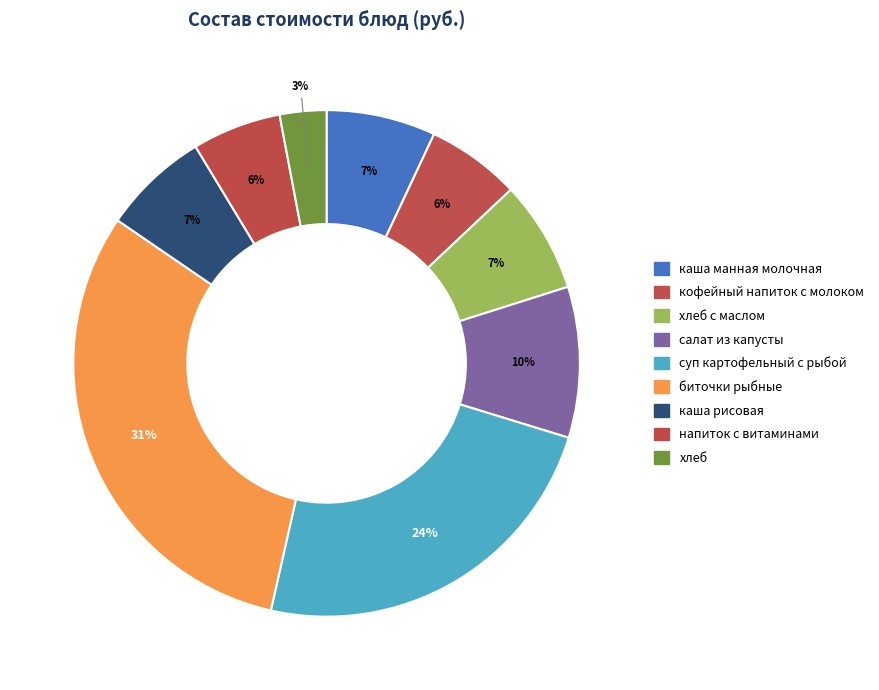

How many segments does this pie chart have?

9